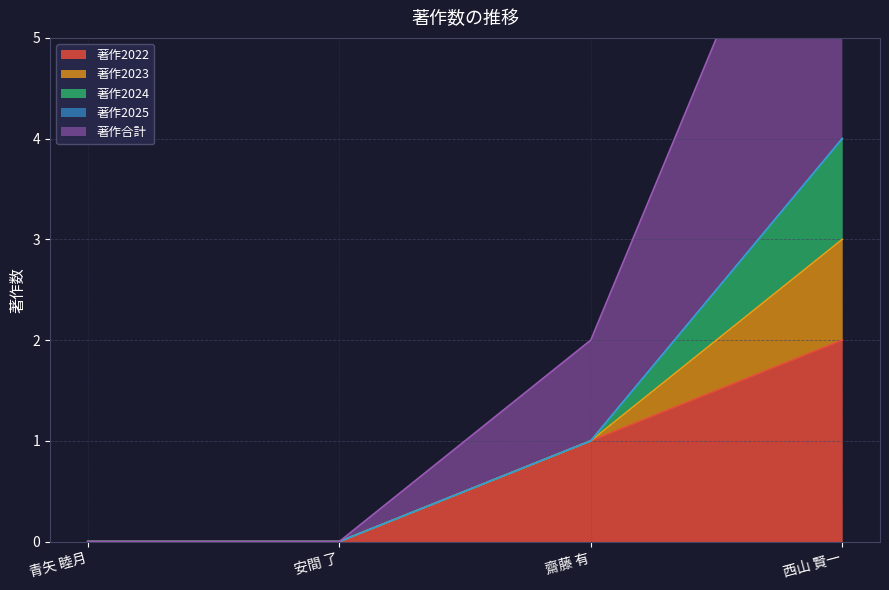

How many data points in 著作2022 are less than 1?

2